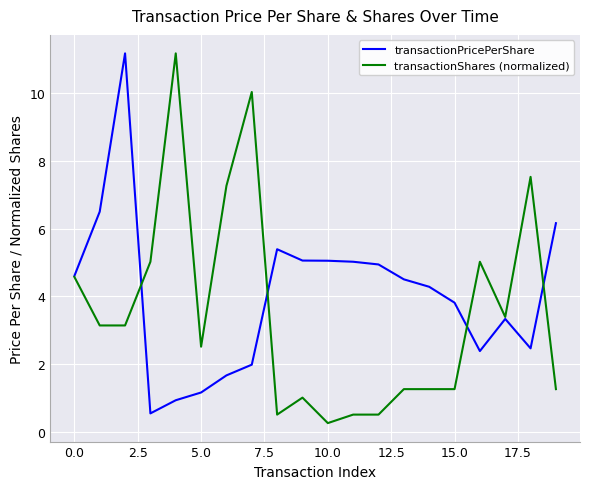

What is the minimum value for transactionShares (normalized)?

0.3